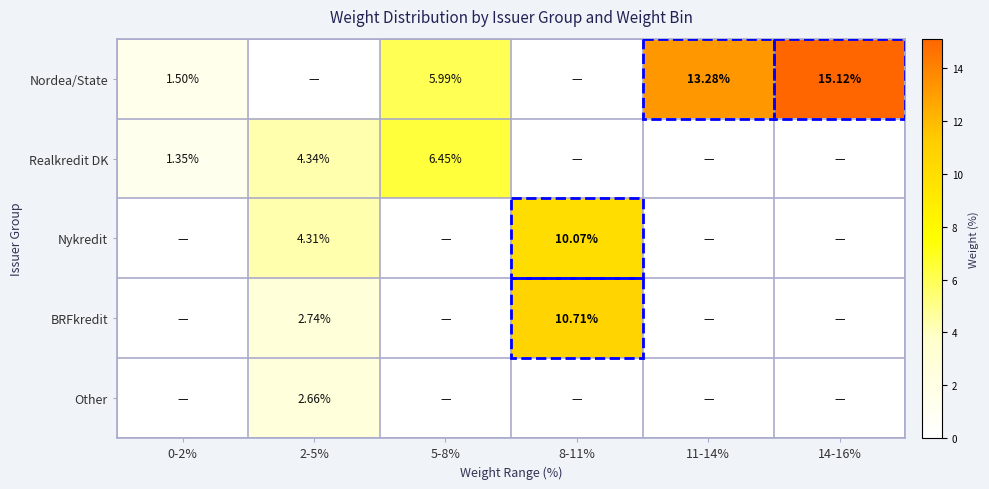

Which series has the largest range (max minus min)?

Nordea/State